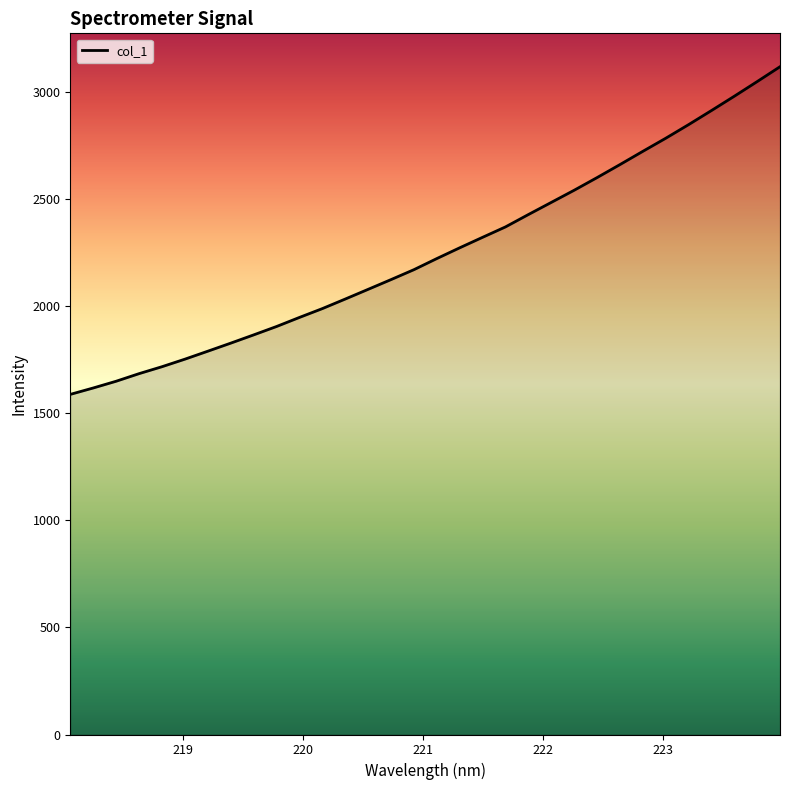

What is the greatest value displayed?

3117.9